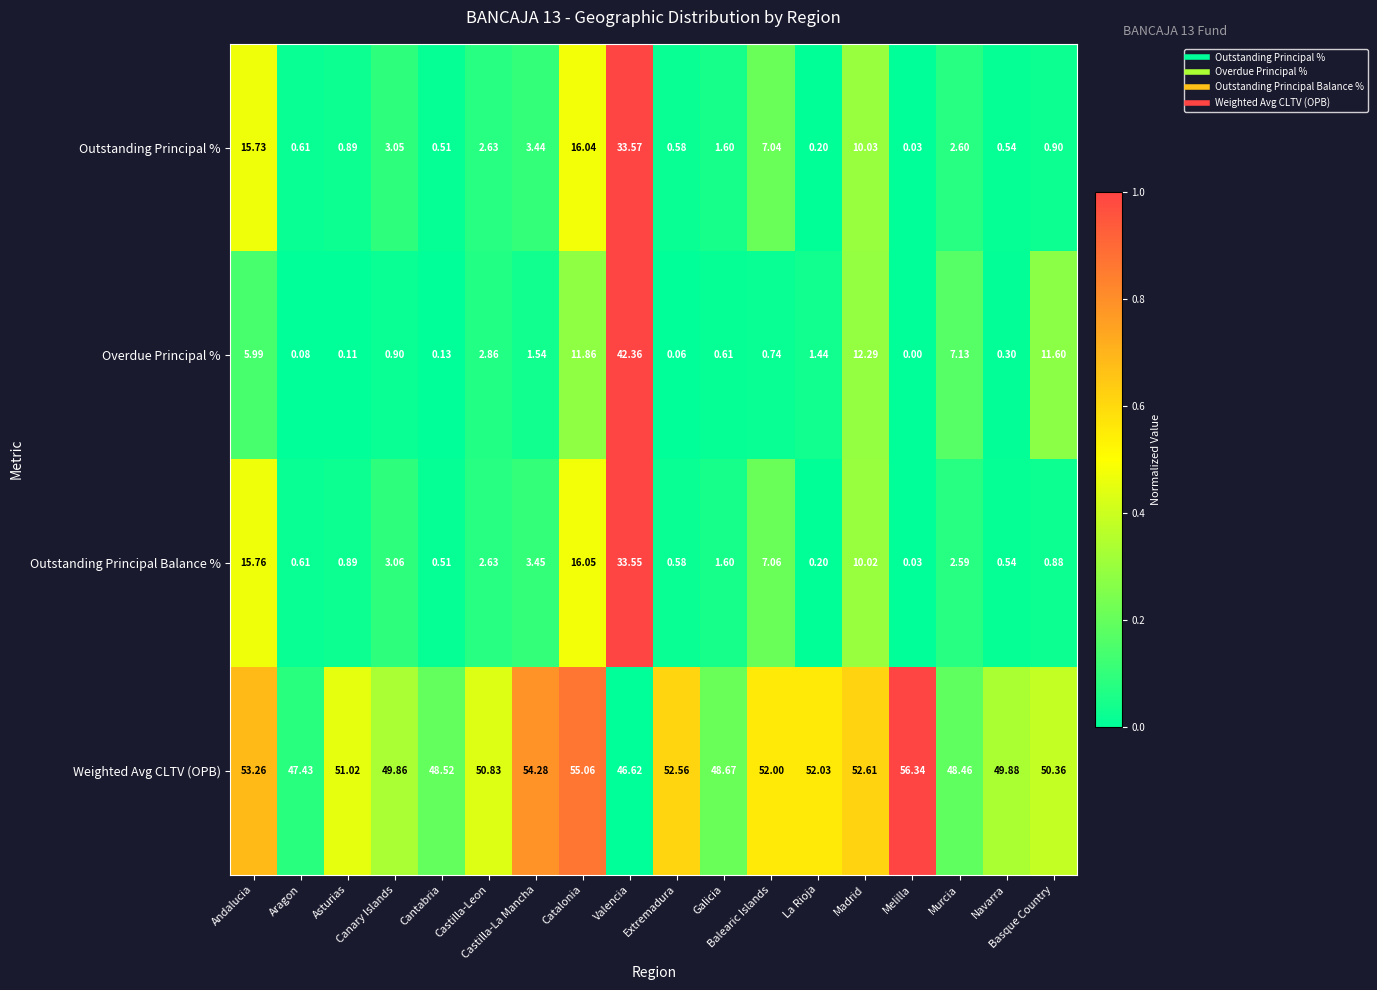

Rank the series by their maximum value, from lowest to highest.

Outstanding Principal Balance %, Outstanding Principal %, Overdue Principal %, Weighted Avg CLTV (OPB)